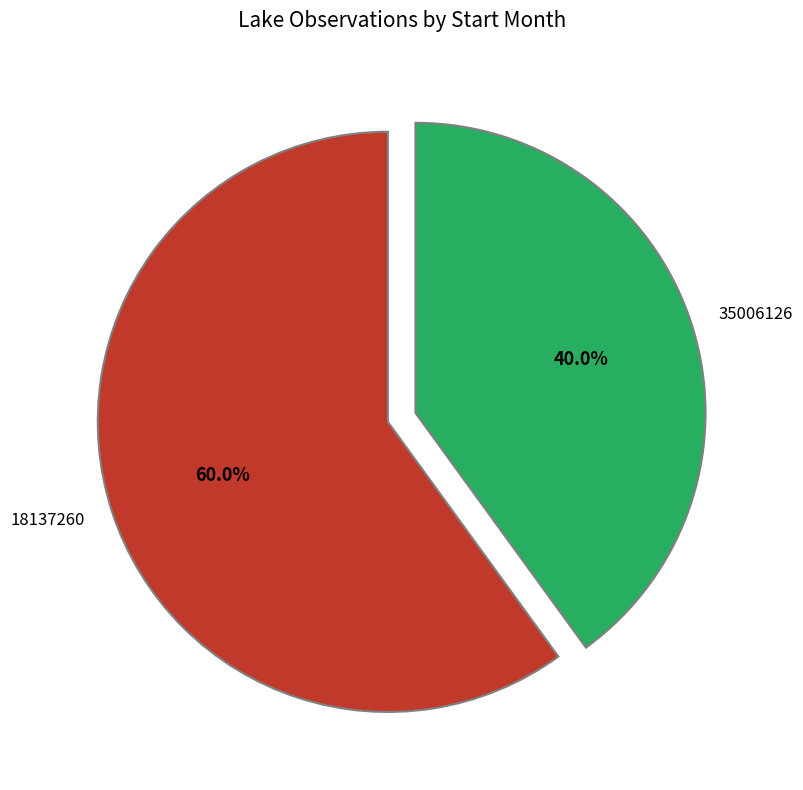

To the nearest percent, what is the combined percentage of 18137260 and 35006126?

100%